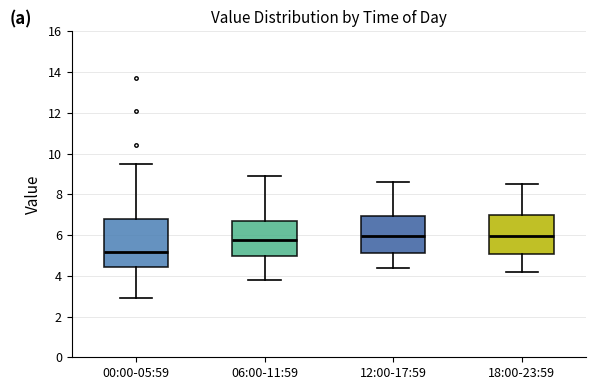

Reading left to right, read every box against the y-axis: the position of its median line, the range the box covers, and the ends of its whiskers. The values are not printed on the chart, so give them approximately, as read against the axis.

00:00-05:59: median 5.2, box 4.4 to 6.8, whiskers 3.0 to 9.6
06:00-11:59: median 5.8, box 5.0 to 6.8, whiskers 3.8 to 9.0
12:00-17:59: median 6.0, box 5.2 to 7.0, whiskers 4.4 to 8.6
18:00-23:59: median 6.0, box 5.0 to 7.0, whiskers 4.2 to 8.6